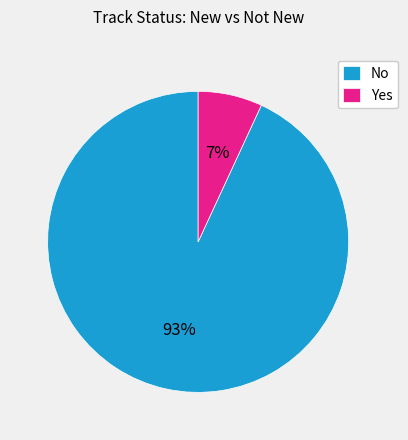

Rank the categories by value from highest to lowest.

No, Yes